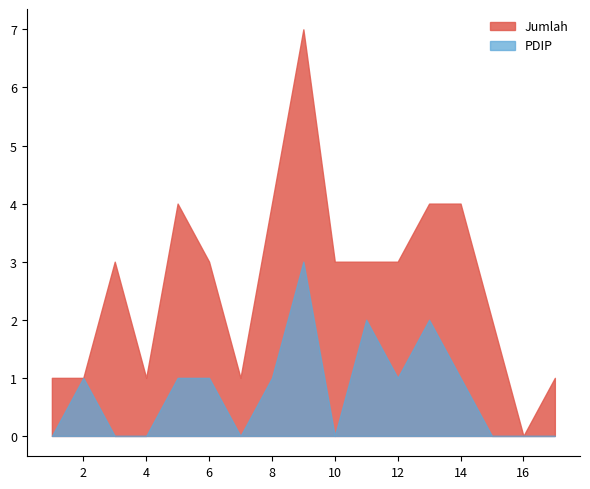

Rank the series at 14 from lowest to highest value.

PDIP, Jumlah